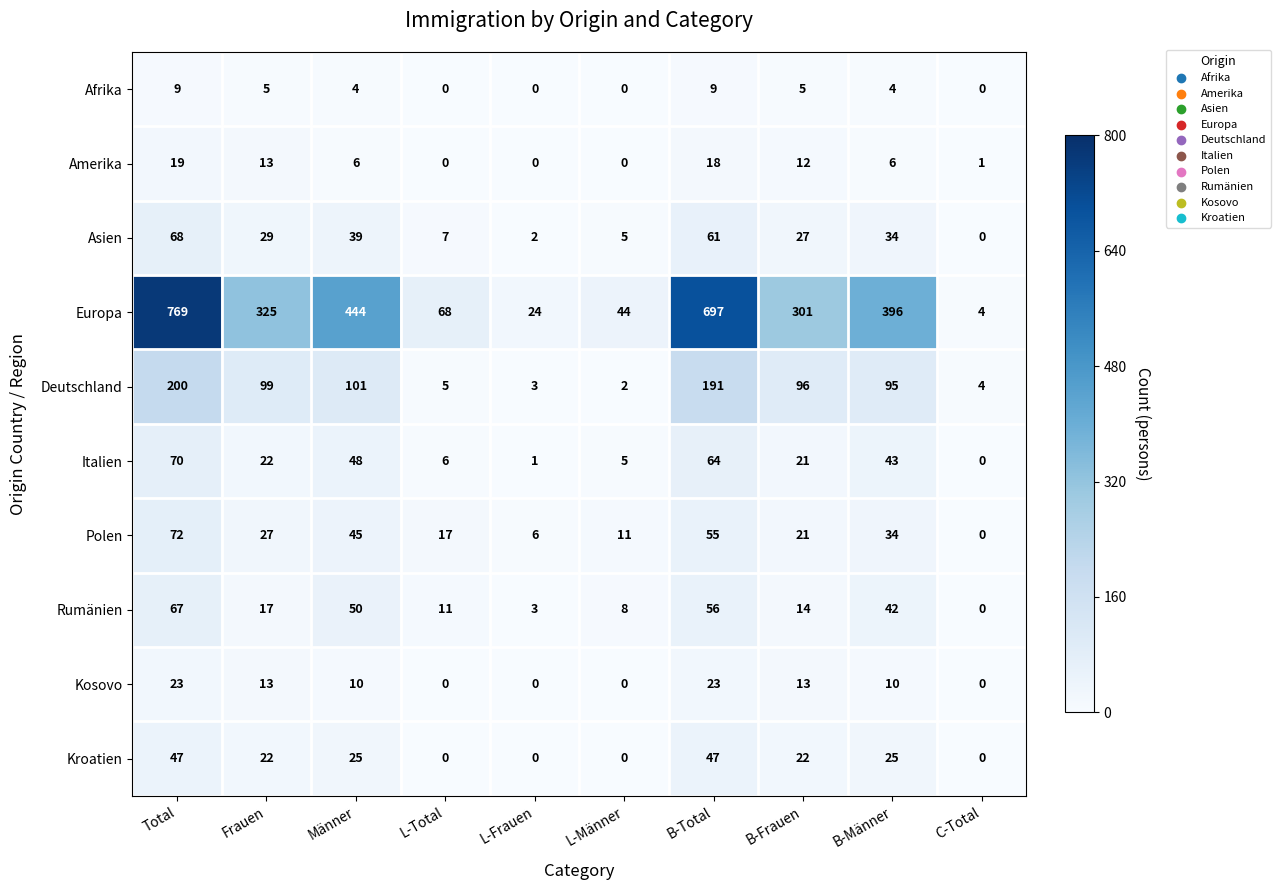

At which label does Europa first exceed 325?

Total